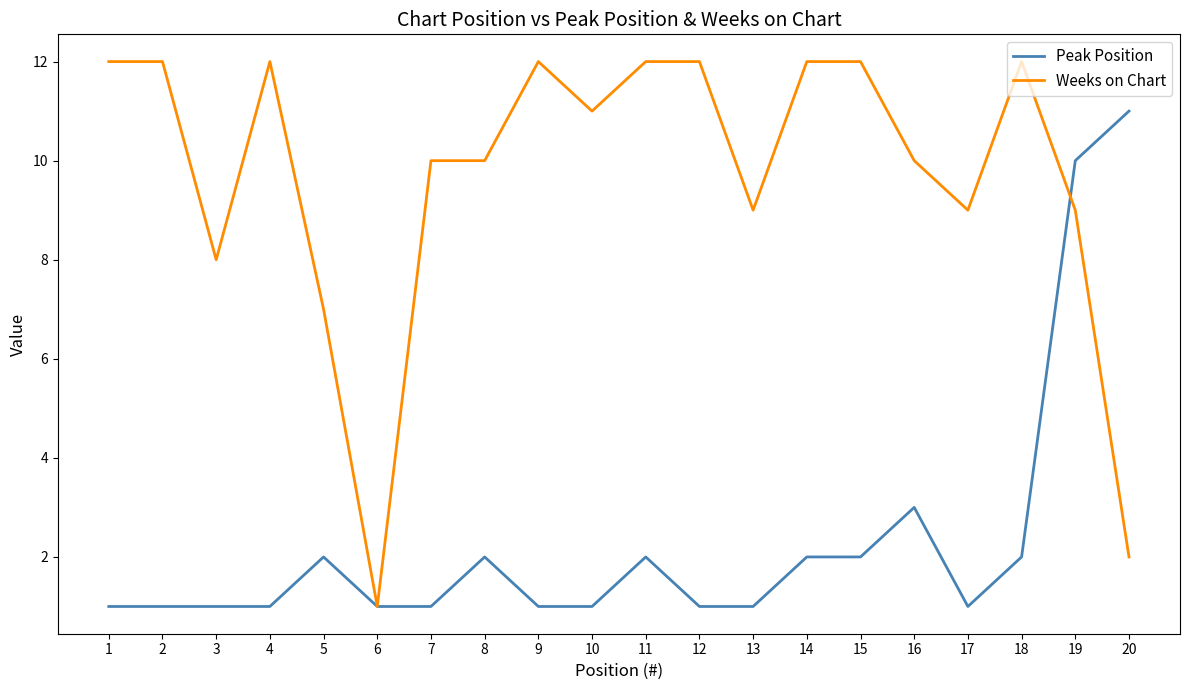

Reading left to right, transcribe all the data shown in this chart.

Peak Position: 1	1	1	1	2	1	1	2	1	1	2	1	1	2	2	3	1	2	10	11
Weeks on Chart: 12	12	8	12	7	1	10	10	12	11	12	12	9	12	12	10	9	12	9	2